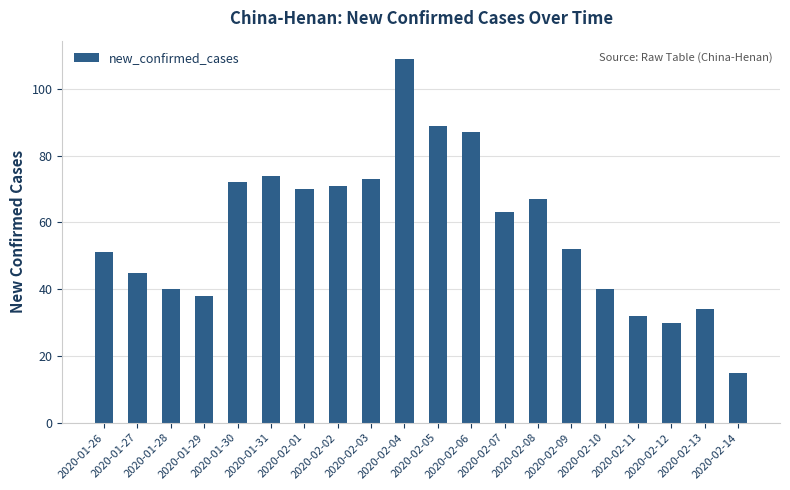

Reading left to right, transcribe all the data shown in this chart.

51	45	40	38	72	74	70	71	73	109	89	87	63	67	52	40	32	30	34	15